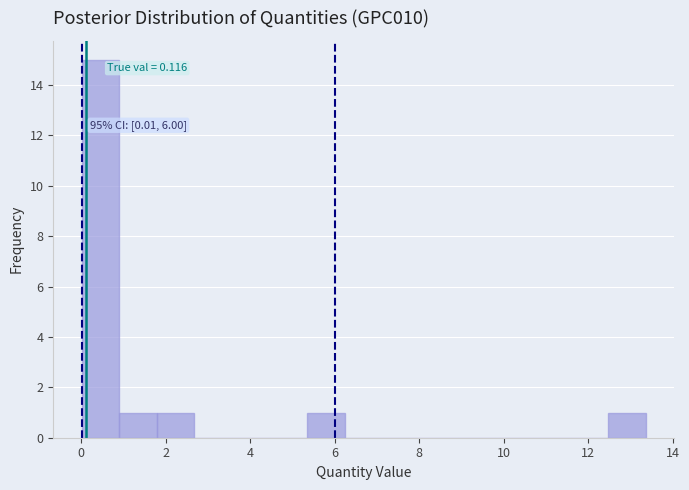

Which range on the x-axis has the tallest bar?

0.0 to 1.0